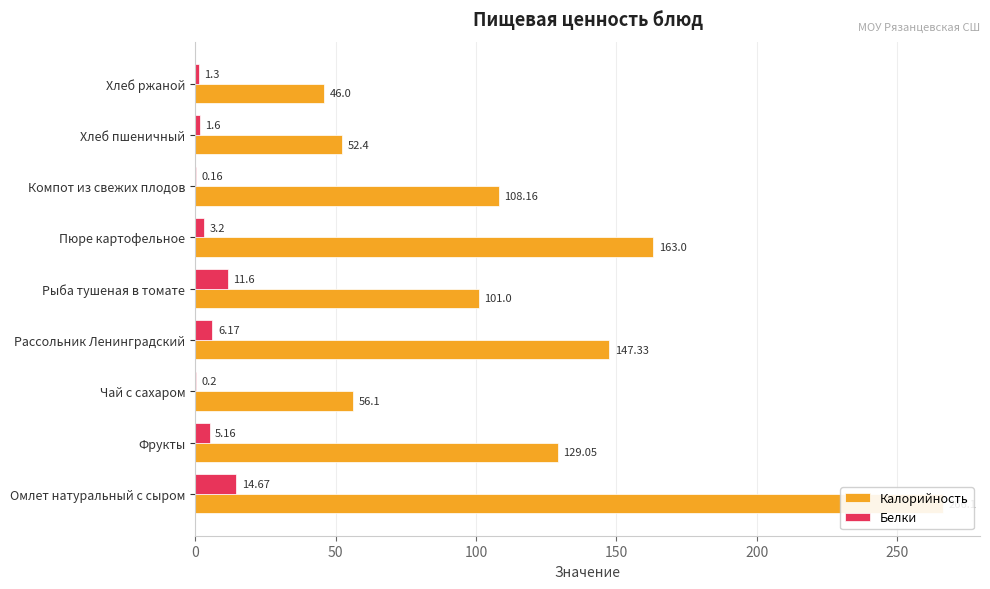

What is the difference between the second highest and minimum values in the Белки series?

11.4